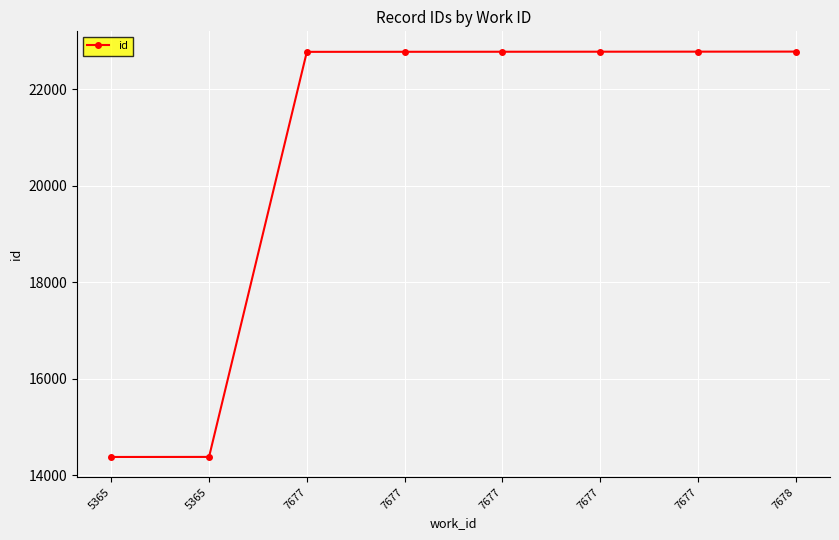

Rank the categories by value from highest to lowest.

7678, 7677, 7677, 7677, 7677, 7677, 5365, 5365